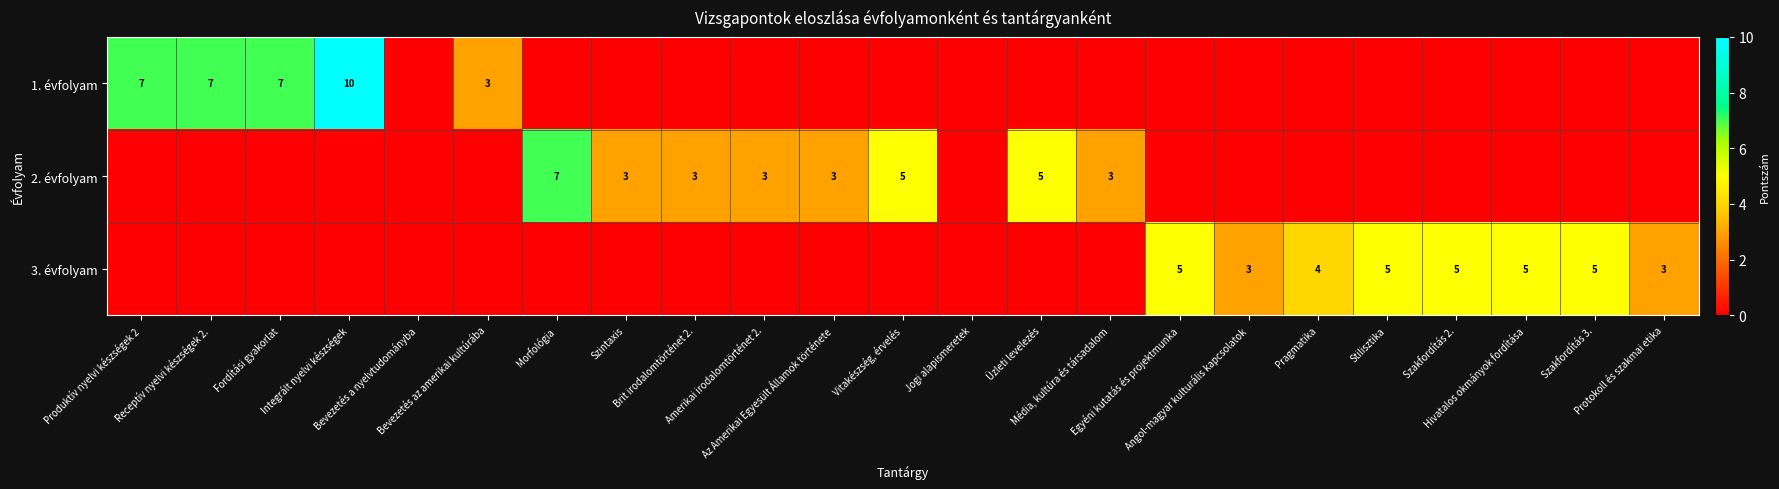

At which category is the sum across all series the highest?

Integrált nyelvi készségek